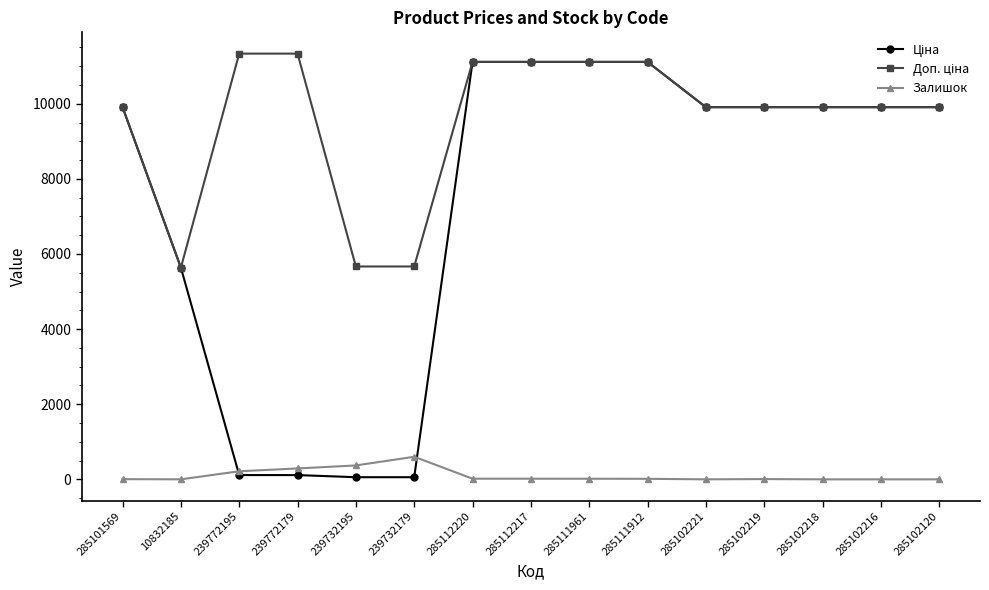

At how many categories does at least one series exceed 9412?

12